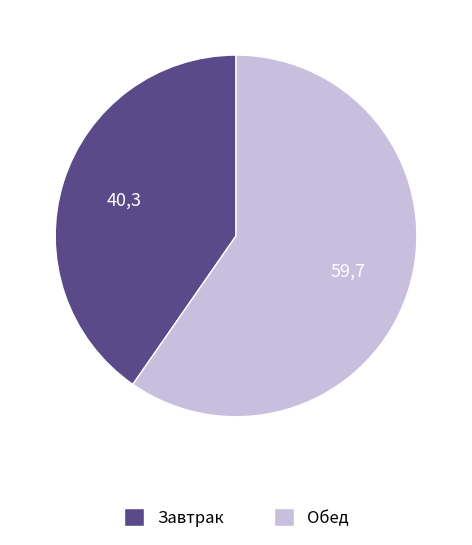

Rank the categories by value from highest to lowest.

Обед, Завтрак